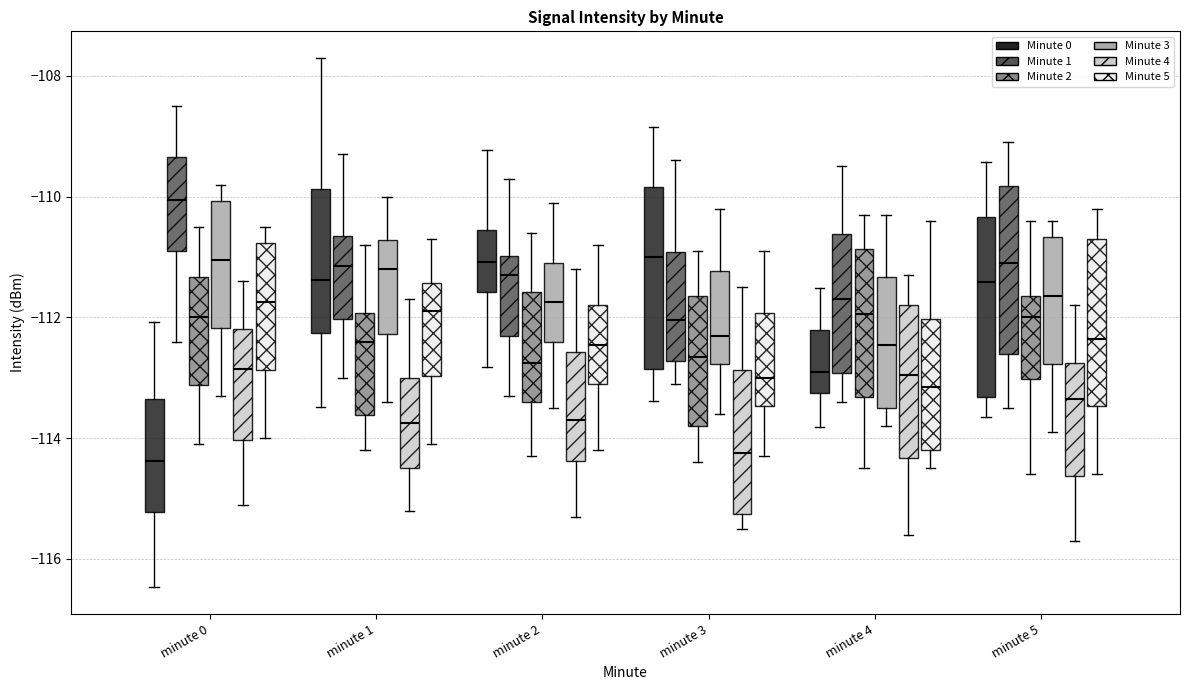

Reading left to right, read every box against the y-axis: the position of its median line, the range the box covers, and the ends of its whiskers. The values are not printed on the chart, so give them approximately, as read against the axis.

minute 0 (Minute 0): median -114.4, box -115.2 to -113.4, whiskers -116.4 to -112.0
minute 0 (Minute 1): median -110.0, box -110.8 to -109.4, whiskers -112.4 to -108.4
minute 0 (Minute 2): median -112.0, box -113.2 to -111.4, whiskers -114.0 to -110.4
minute 0 (Minute 3): median -111.0, box -112.2 to -110.0, whiskers -113.2 to -109.8
minute 0 (Minute 4): median -112.8, box -114.0 to -112.2, whiskers -115.0 to -111.4
minute 0 (Minute 5): median -111.8, box -112.8 to -110.8, whiskers -114.0 to -110.4
minute 1 (Minute 0): median -111.4, box -112.2 to -109.8, whiskers -113.4 to -107.6
minute 1 (Minute 1): median -111.2, box -112.0 to -110.6, whiskers -113.0 to -109.2
minute 1 (Minute 2): median -112.4, box -113.6 to -112.0, whiskers -114.2 to -110.8
minute 1 (Minute 3): median -111.2, box -112.2 to -110.8, whiskers -113.4 to -110.0
minute 1 (Minute 4): median -113.8, box -114.4 to -113.0, whiskers -115.2 to -111.6
minute 1 (Minute 5): median -111.8, box -113.0 to -111.4, whiskers -114.0 to -110.6
minute 2 (Minute 0): median -111.0, box -111.6 to -110.6, whiskers -112.8 to -109.2
minute 2 (Minute 1): median -111.2, box -112.2 to -111.0, whiskers -113.2 to -109.6
minute 2 (Minute 2): median -112.8, box -113.4 to -111.6, whiskers -114.2 to -110.6
minute 2 (Minute 3): median -111.8, box -112.4 to -111.0, whiskers -113.4 to -110.0
minute 2 (Minute 4): median -113.6, box -114.4 to -112.6, whiskers -115.2 to -111.2
minute 2 (Minute 5): median -112.4, box -113.0 to -111.8, whiskers -114.2 to -110.8
minute 3 (Minute 0): median -111.0, box -112.8 to -109.8, whiskers -113.4 to -108.8
minute 3 (Minute 1): median -112.0, box -112.8 to -111.0, whiskers -113.0 to -109.4
minute 3 (Minute 2): median -112.6, box -113.8 to -111.6, whiskers -114.4 to -110.8
minute 3 (Minute 3): median -112.2, box -112.8 to -111.2, whiskers -113.6 to -110.2
minute 3 (Minute 4): median -114.2, box -115.2 to -112.8, whiskers -115.4 to -111.4
minute 3 (Minute 5): median -113.0, box -113.4 to -112.0, whiskers -114.2 to -110.8
minute 4 (Minute 0): median -113.0, box -113.2 to -112.2, whiskers -113.8 to -111.6
minute 4 (Minute 1): median -111.6, box -113.0 to -110.6, whiskers -113.4 to -109.4
minute 4 (Minute 2): median -112.0, box -113.4 to -110.8, whiskers -114.4 to -110.2
minute 4 (Minute 3): median -112.4, box -113.4 to -111.4, whiskers -113.8 to -110.2
minute 4 (Minute 4): median -113.0, box -114.4 to -111.8, whiskers -115.6 to -111.2
minute 4 (Minute 5): median -113.2, box -114.2 to -112.0, whiskers -114.4 to -110.4
minute 5 (Minute 0): median -111.4, box -113.4 to -110.4, whiskers -113.6 to -109.4
minute 5 (Minute 1): median -111.0, box -112.6 to -109.8, whiskers -113.4 to -109.0
minute 5 (Minute 2): median -112.0, box -113.0 to -111.6, whiskers -114.6 to -110.4
minute 5 (Minute 3): median -111.6, box -112.8 to -110.6, whiskers -113.8 to -110.4
minute 5 (Minute 4): median -113.4, box -114.6 to -112.8, whiskers -115.6 to -111.8
minute 5 (Minute 5): median -112.4, box -113.4 to -110.6, whiskers -114.6 to -110.2